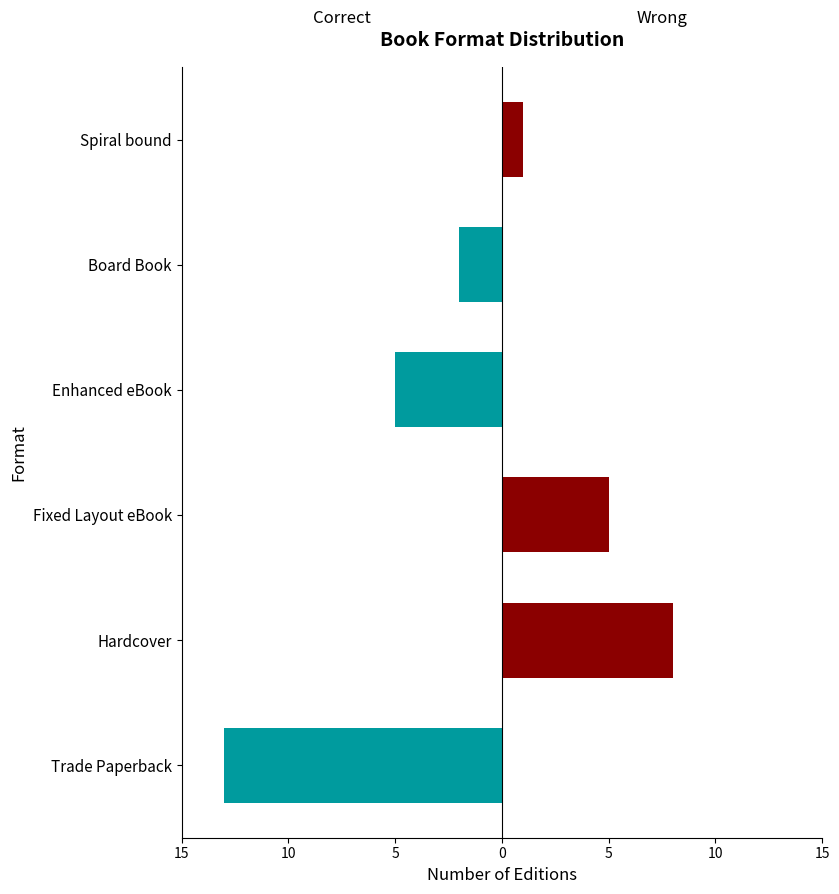

At Spiral bound, list the series in order from smallest to largest.

Correct, Wrong